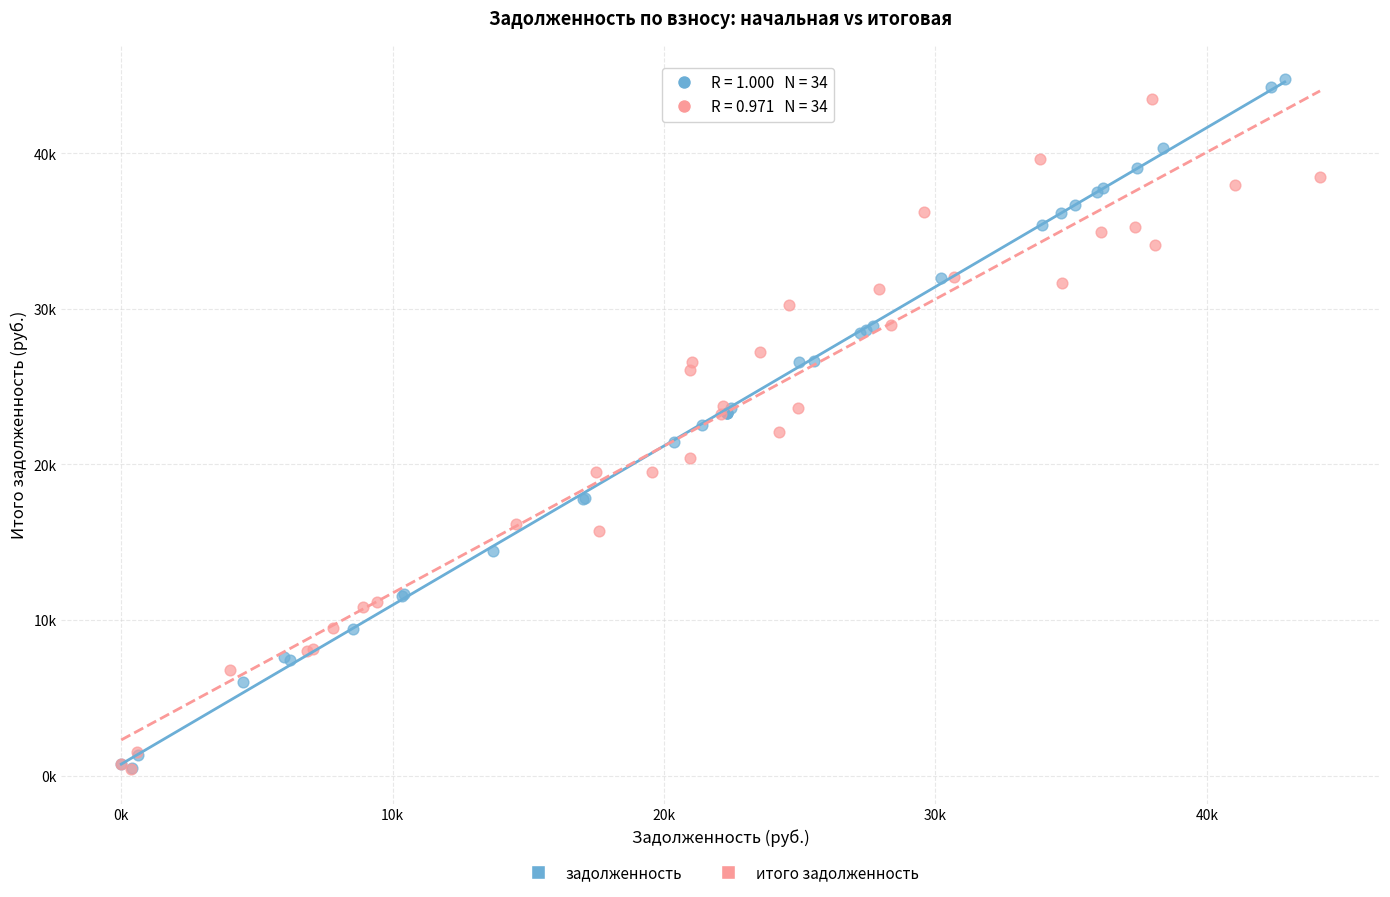

What are all the series names shown in the legend?

задолженность, итого задолженность